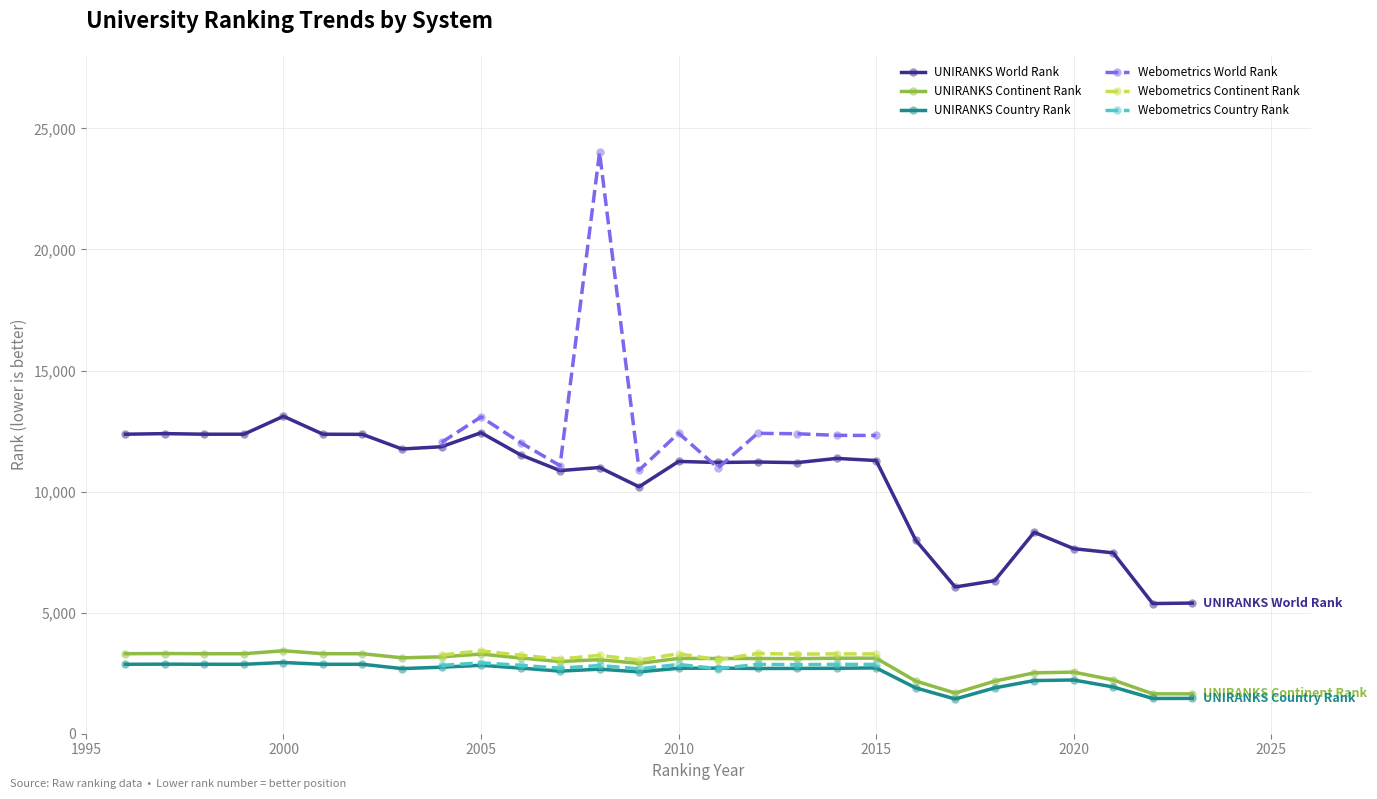

True or false: UNIRANKS World Rank and UNIRANKS Country Rank cross at least once.

False